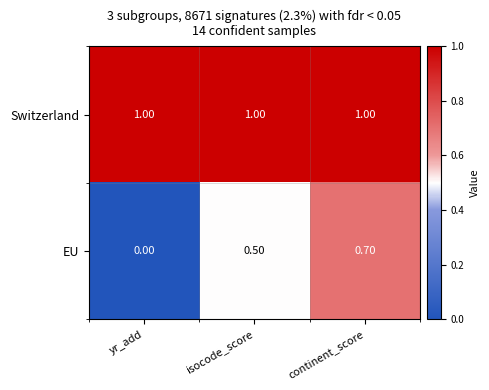

What is the sum of the Switzerland values at isocode_score and continent_score?

2.0